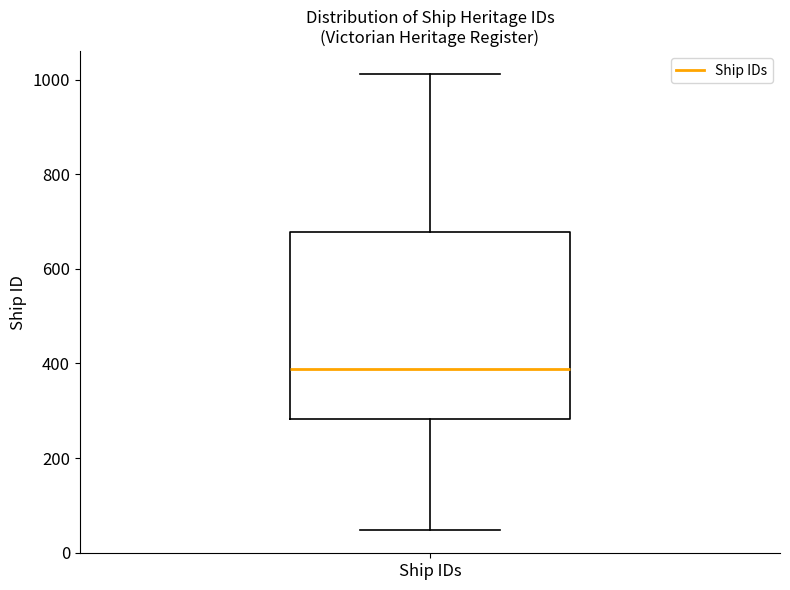

Where is the upper edge of the box for Ship IDs on the y-axis? The values are not printed on the chart, so give them approximately, as read against the axis.

680